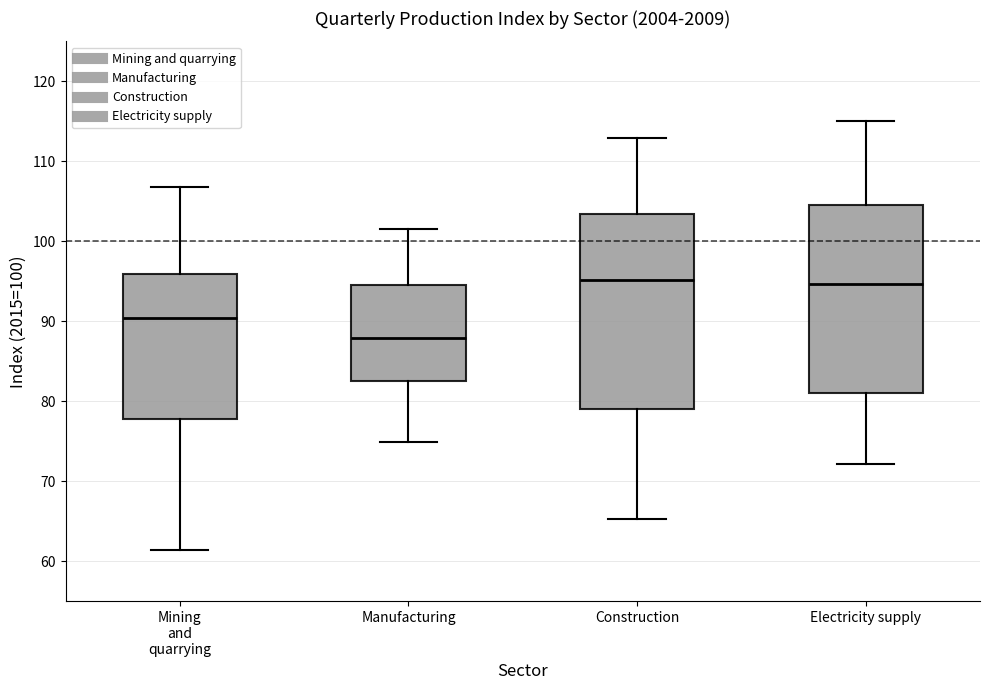

Which box's median line is the lowest?

Manufacturing